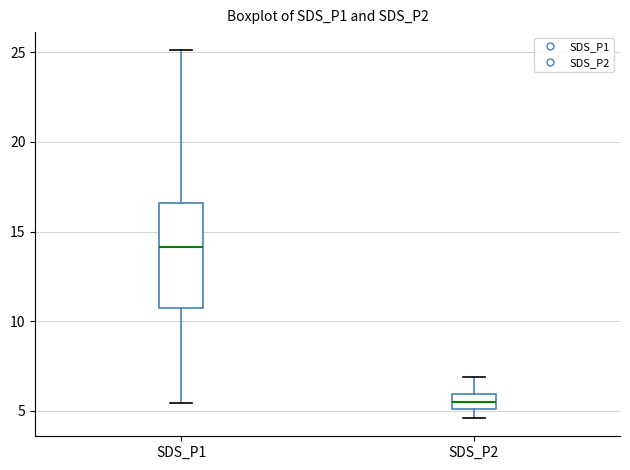

Comparing the boxes themselves (not the whiskers), which one is the tallest?

SDS_P1